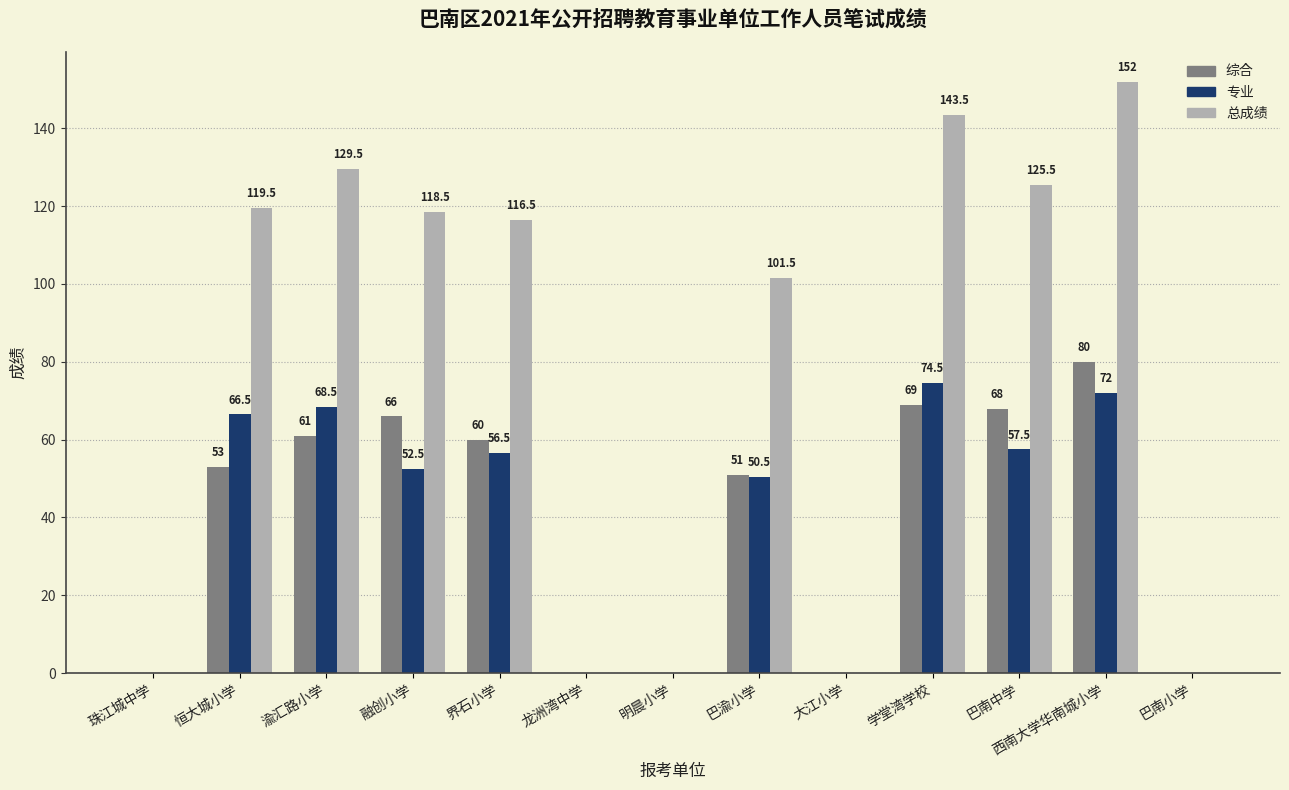

Reading left to right, transcribe all the data shown in this chart.

综合: 珠江城中学=0.0	恒大城小学=53.0	渝汇路小学=61.0	融创小学=66.0	界石小学=60.0	龙洲湾中学=0.0	明晨小学=0.0	巴渝小学=51.0	大江小学=0.0	学堂湾学校=69.0	巴南中学=68.0	西南大学华南城小学=80.0	巴南小学=0.0
专业: 珠江城中学=0.0	恒大城小学=66.5	渝汇路小学=68.5	融创小学=52.5	界石小学=56.5	龙洲湾中学=0.0	明晨小学=0.0	巴渝小学=50.5	大江小学=0.0	学堂湾学校=74.5	巴南中学=57.5	西南大学华南城小学=72.0	巴南小学=0.0
总成绩: 珠江城中学=0.0	恒大城小学=119.5	渝汇路小学=129.5	融创小学=118.5	界石小学=116.5	龙洲湾中学=0.0	明晨小学=0.0	巴渝小学=101.5	大江小学=0.0	学堂湾学校=143.5	巴南中学=125.5	西南大学华南城小学=152.0	巴南小学=0.0